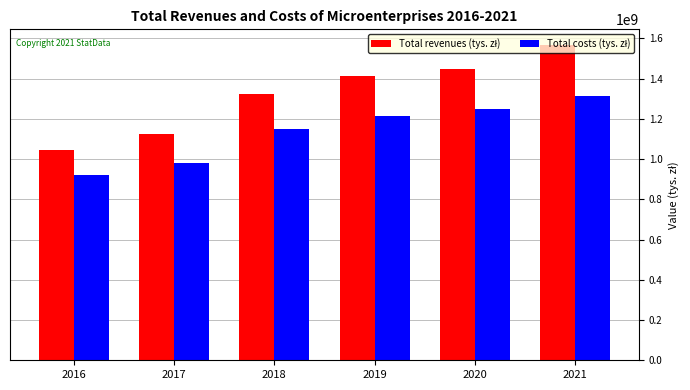

What is the greatest value displayed?

1566323011